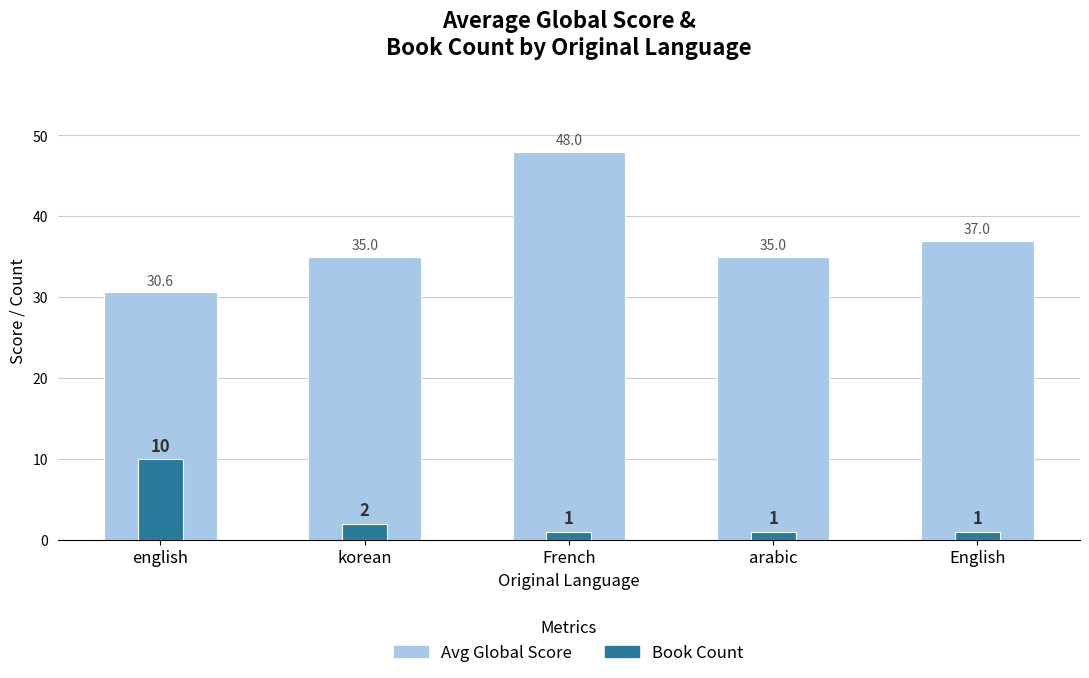

Read the Average Global Score value at French.

48.0